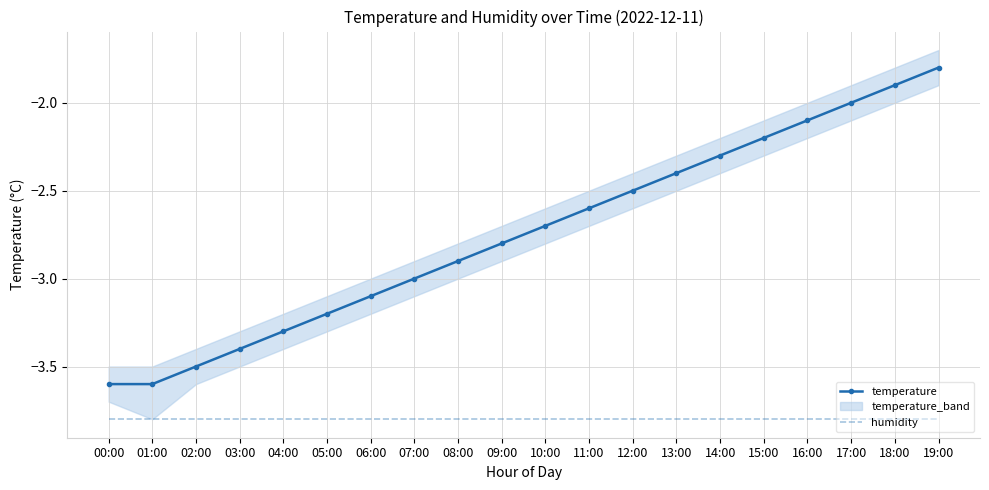

What is the label of the 11th point from the left?

10:00